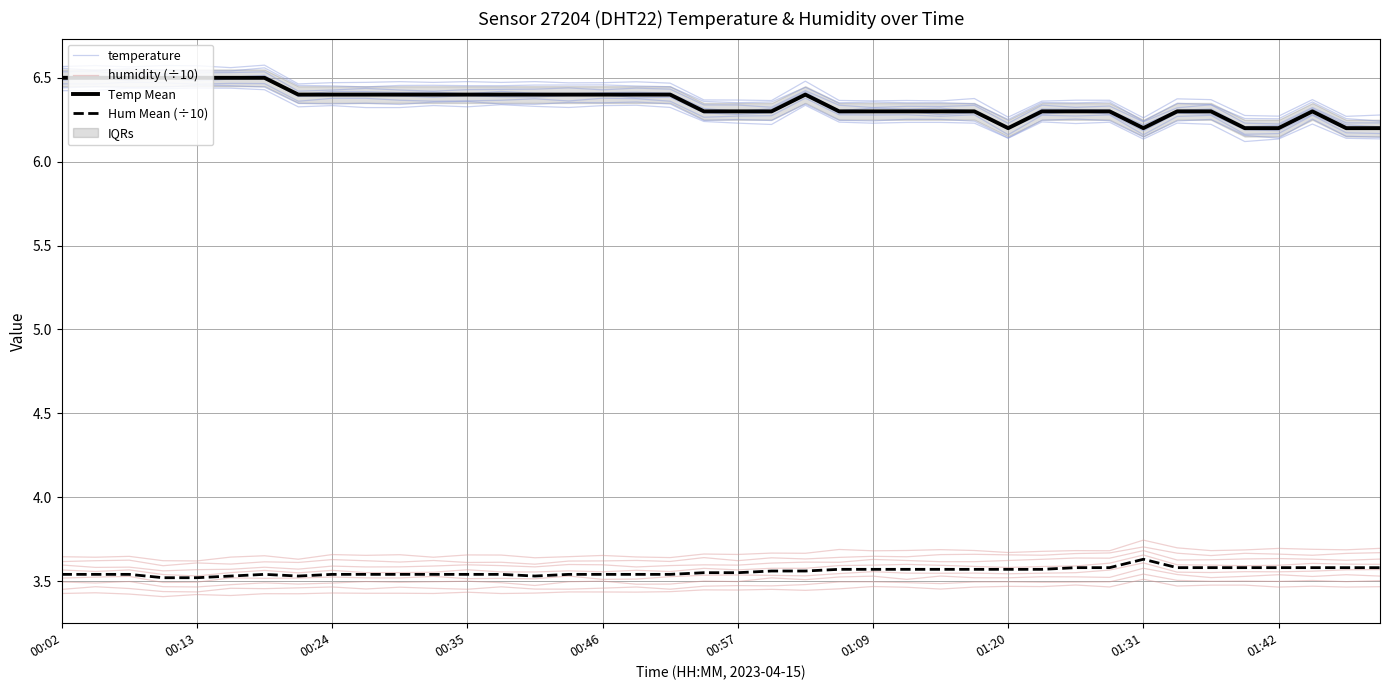

True or false: humidity (÷10) has more than 2 interior local peaks.

True